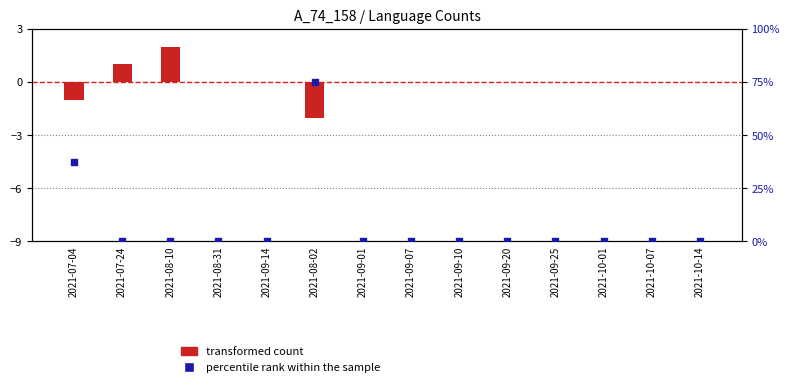

Which series reaches the minimum Y coordinate?

transformed count